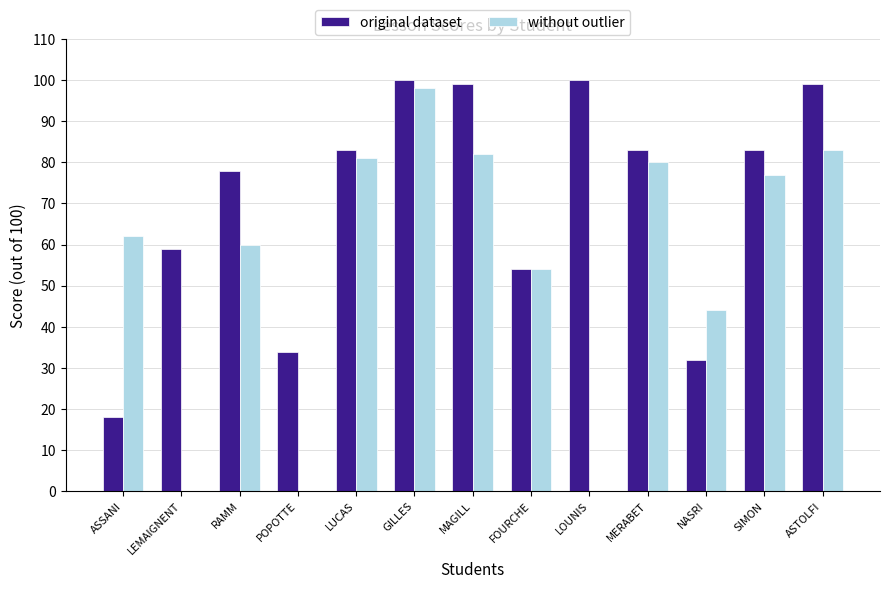

Between ASSANI and ASTOLFI, which series saw the biggest shift?

original dataset